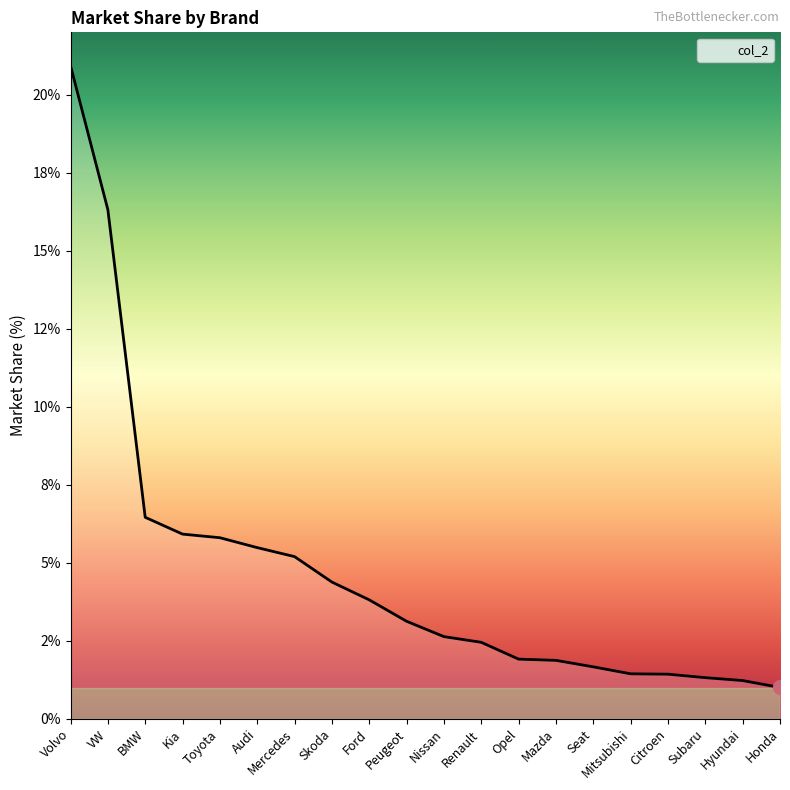

Does the chart display data point markers on the line(s)?

No